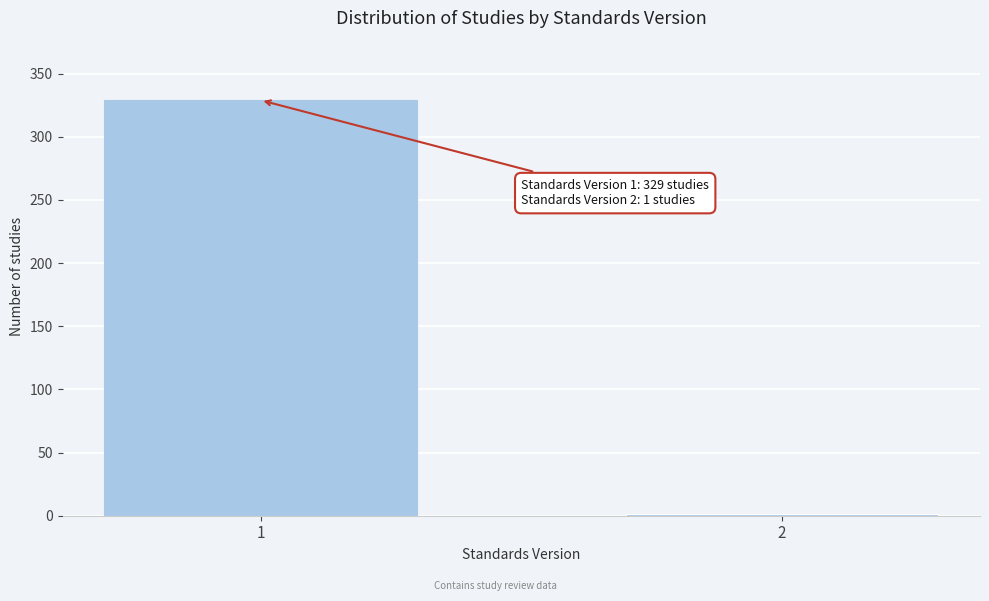

Reading right to left, transcribe all the data shown in this chart.

2=1	1=329